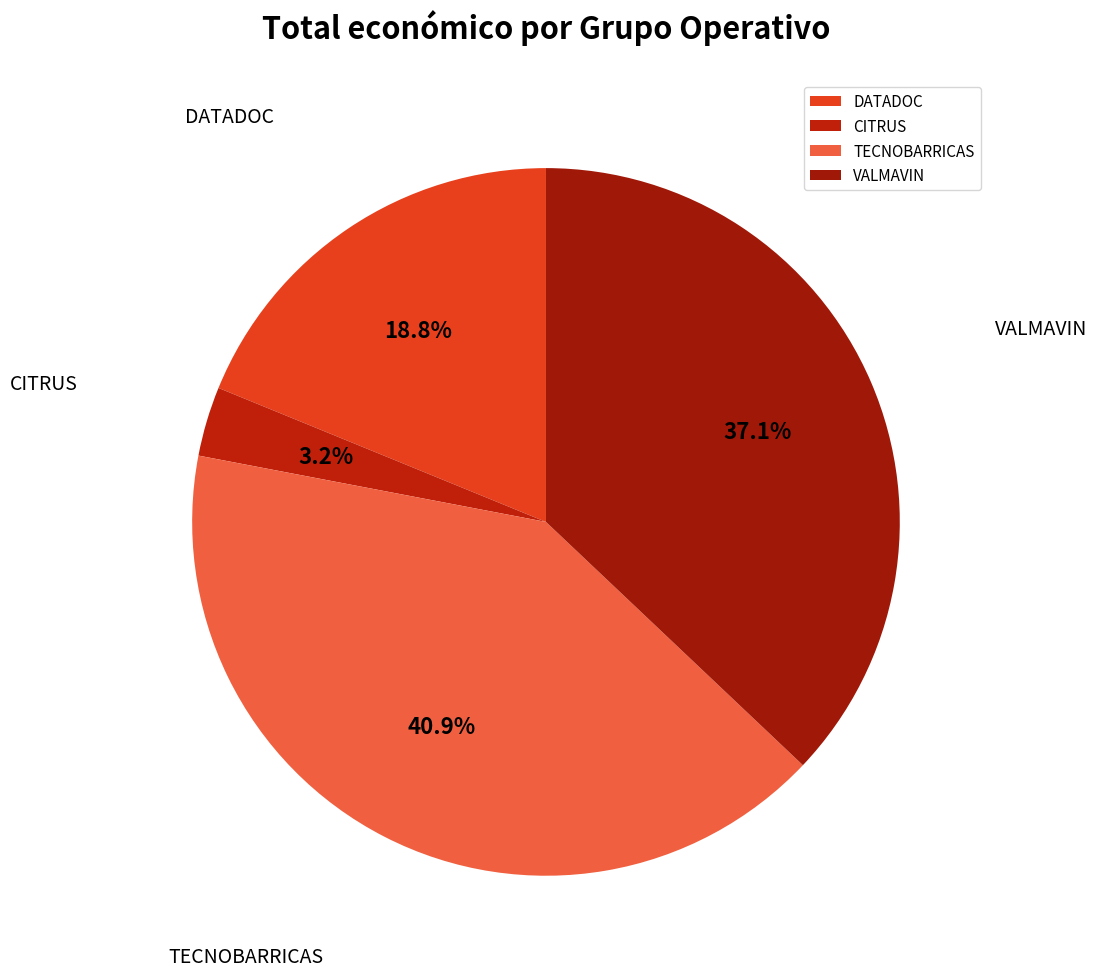

Combined, what portion of the pie is DATADOC and CITRUS?

22.0%